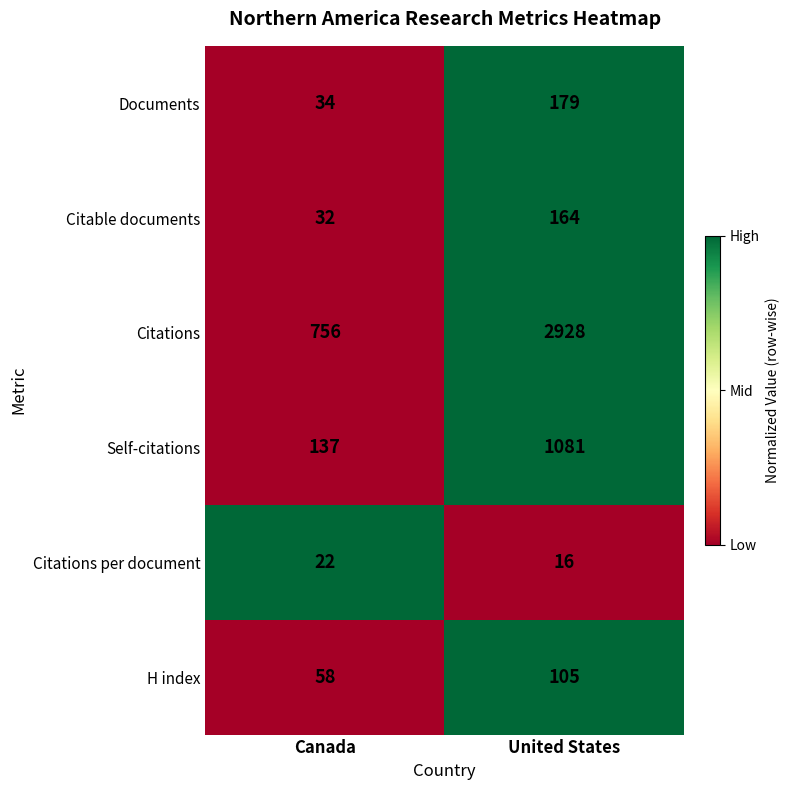

The value of H index at Canada is 25. True or false?

False